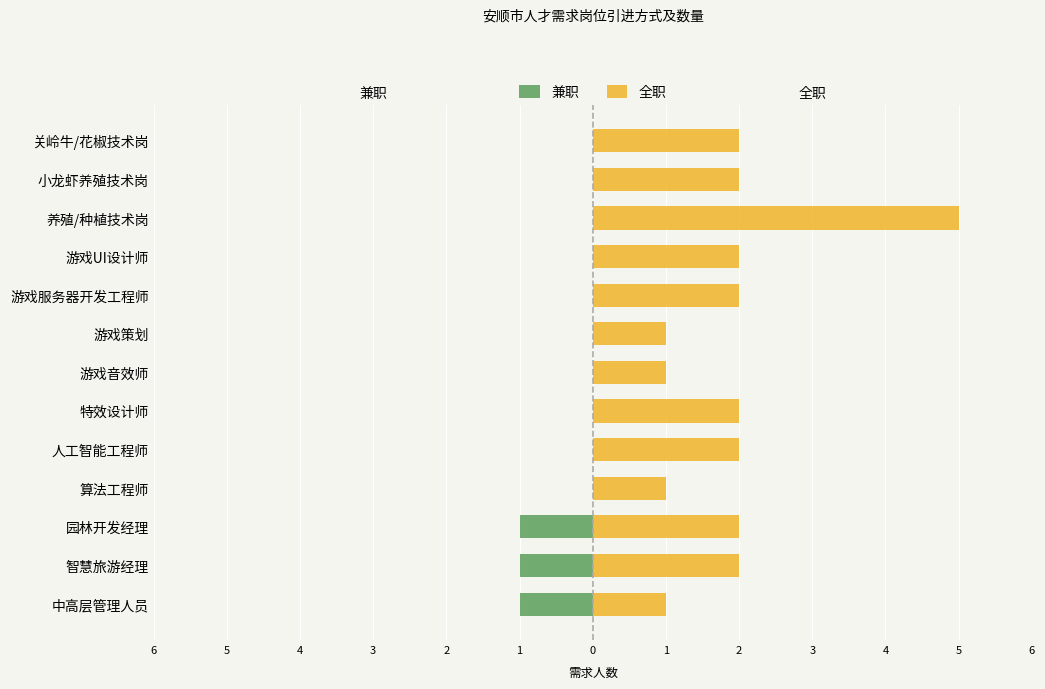

Which series has the largest total across all categories?

全职